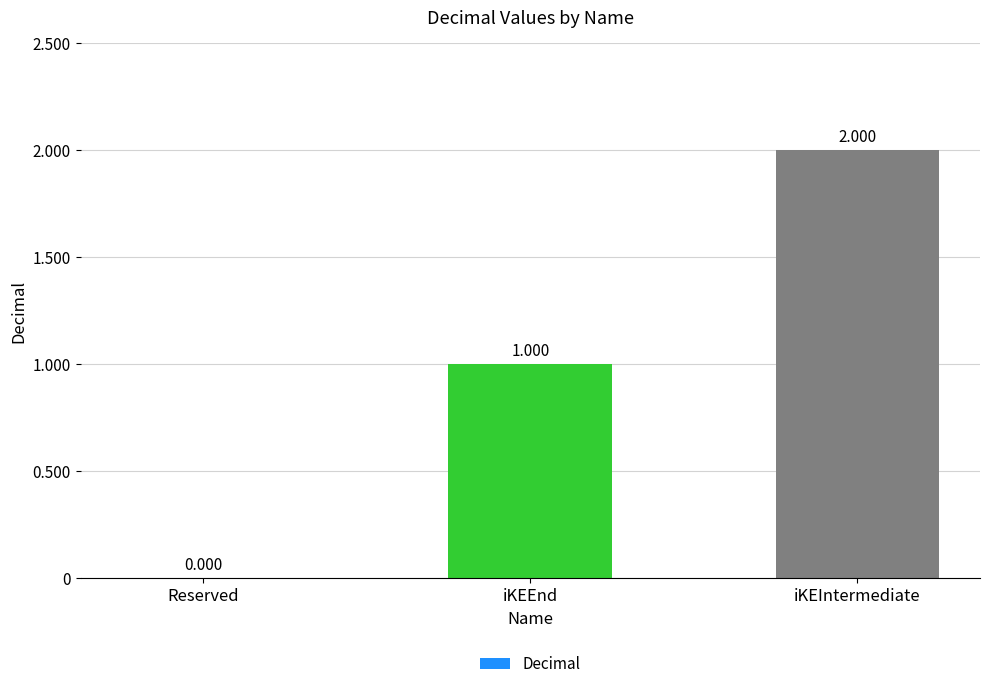

Which label corresponds to the largest value in the chart?

iKEIntermediate